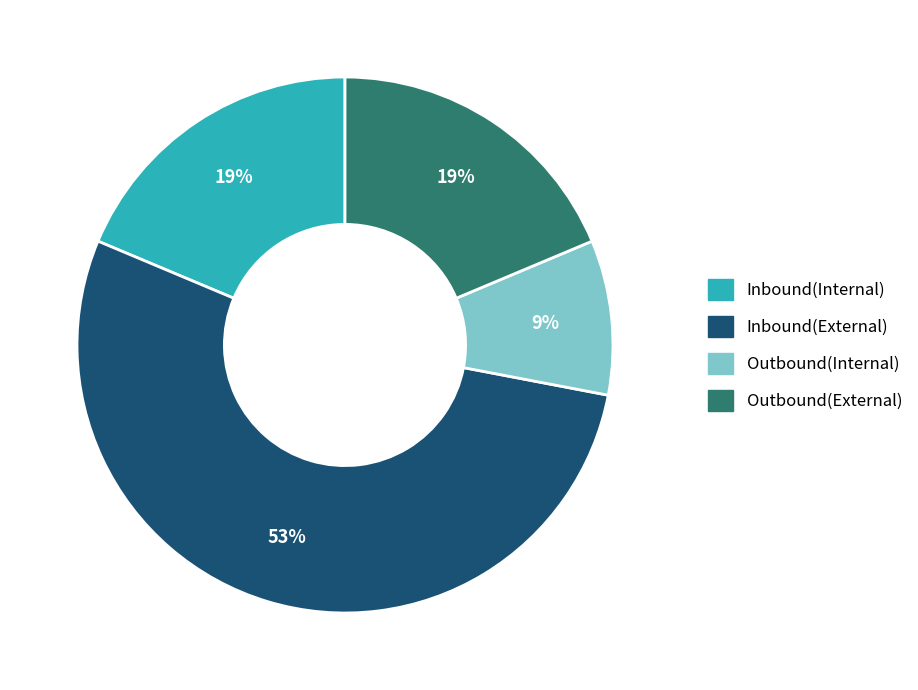

Between Outbound(External) and Inbound(External), which is larger?

Inbound(External)